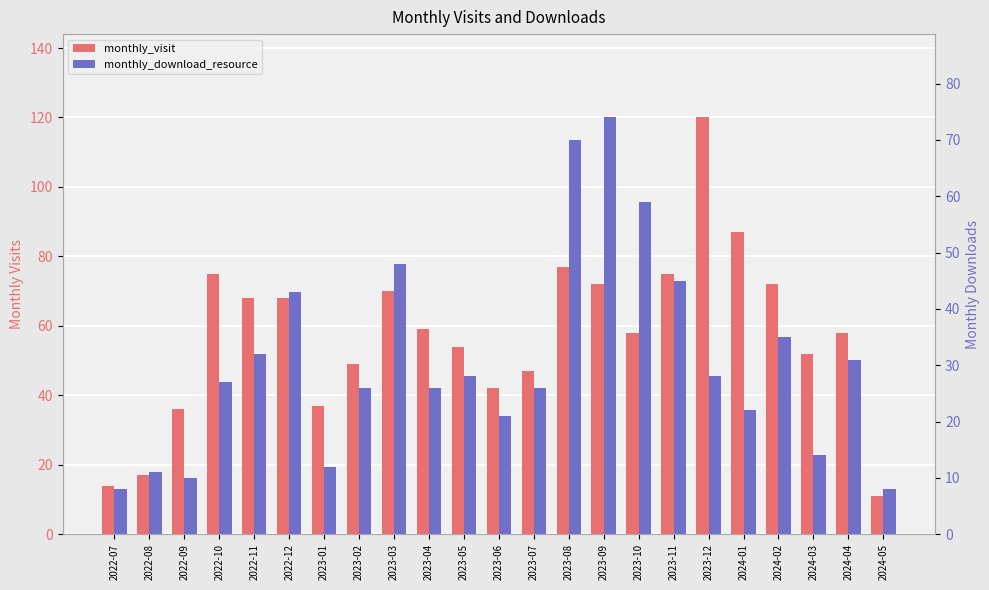

What is the sum of the monthly_visit values at 2024-03 and 2022-11?

120